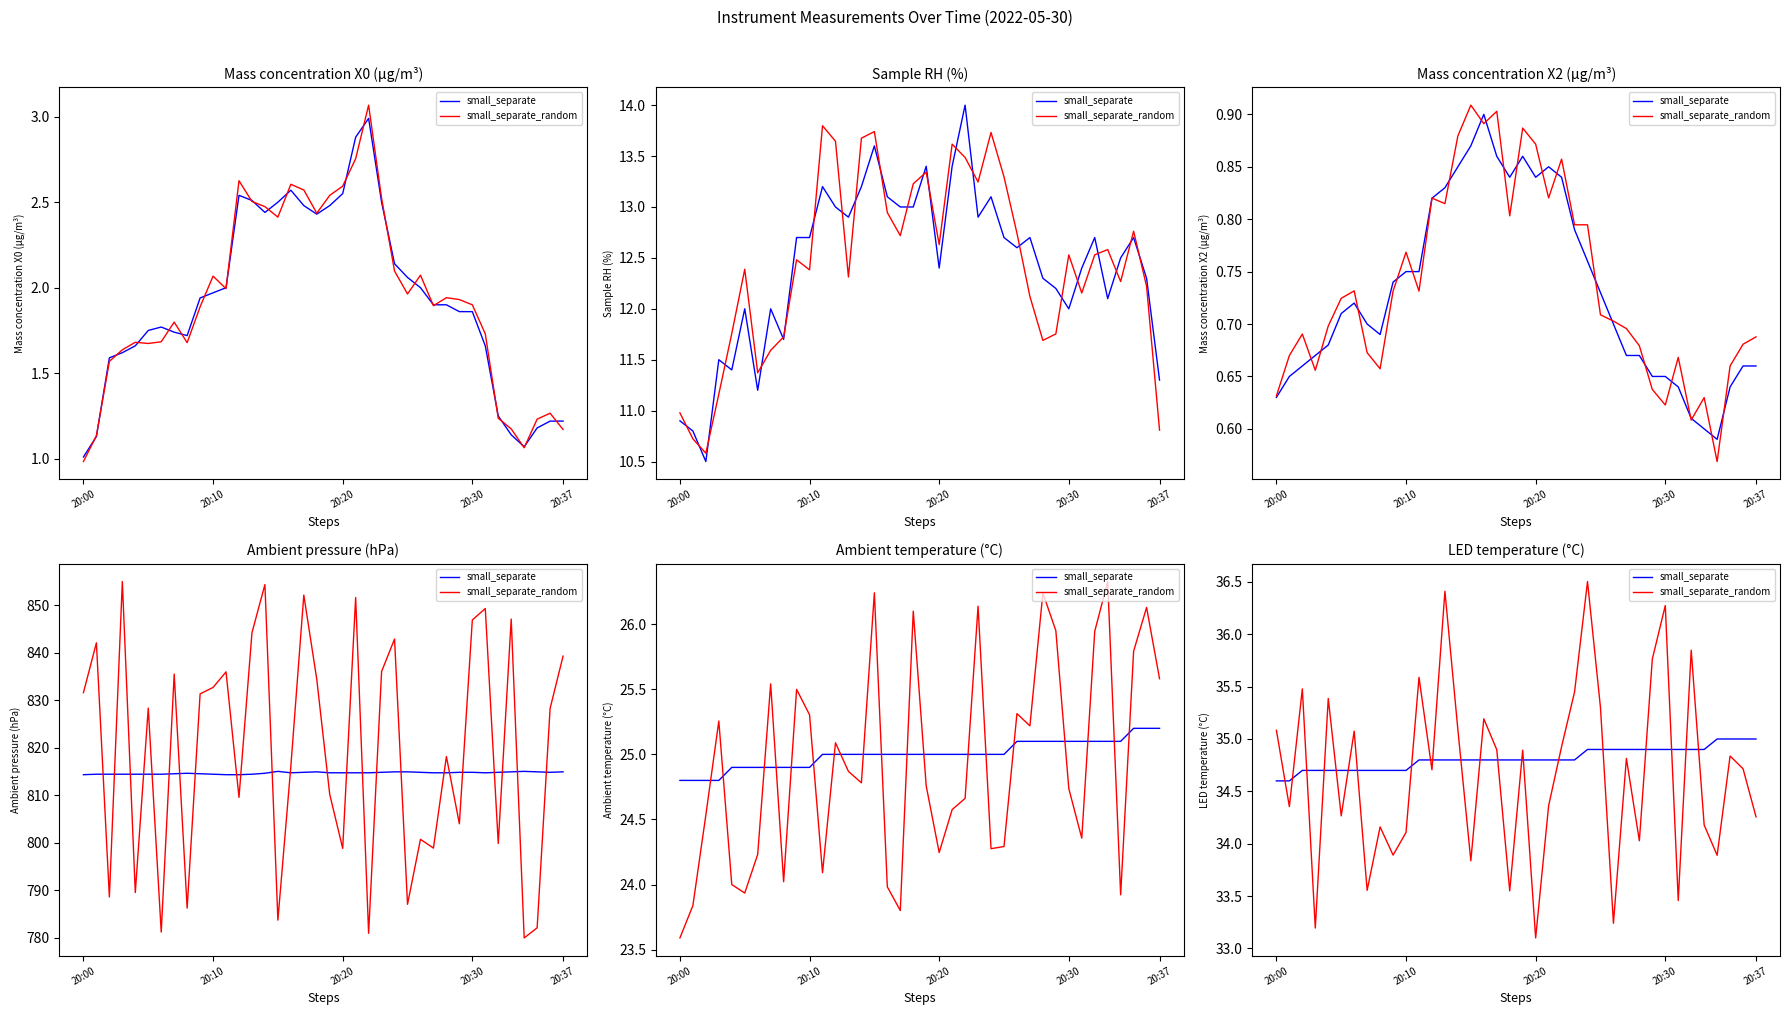

How many distinct data groups are displayed?

2